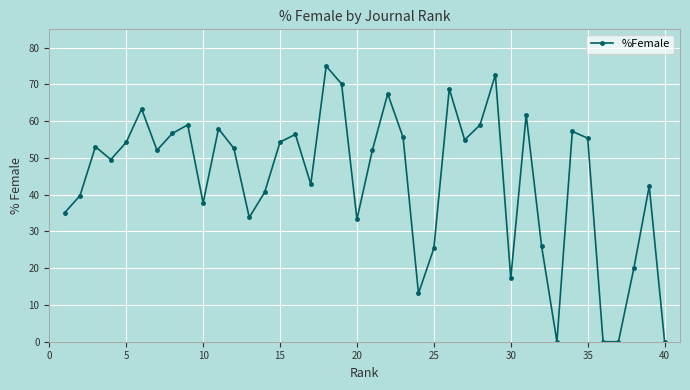

What is the value of the 22nd point from the left?

67.5